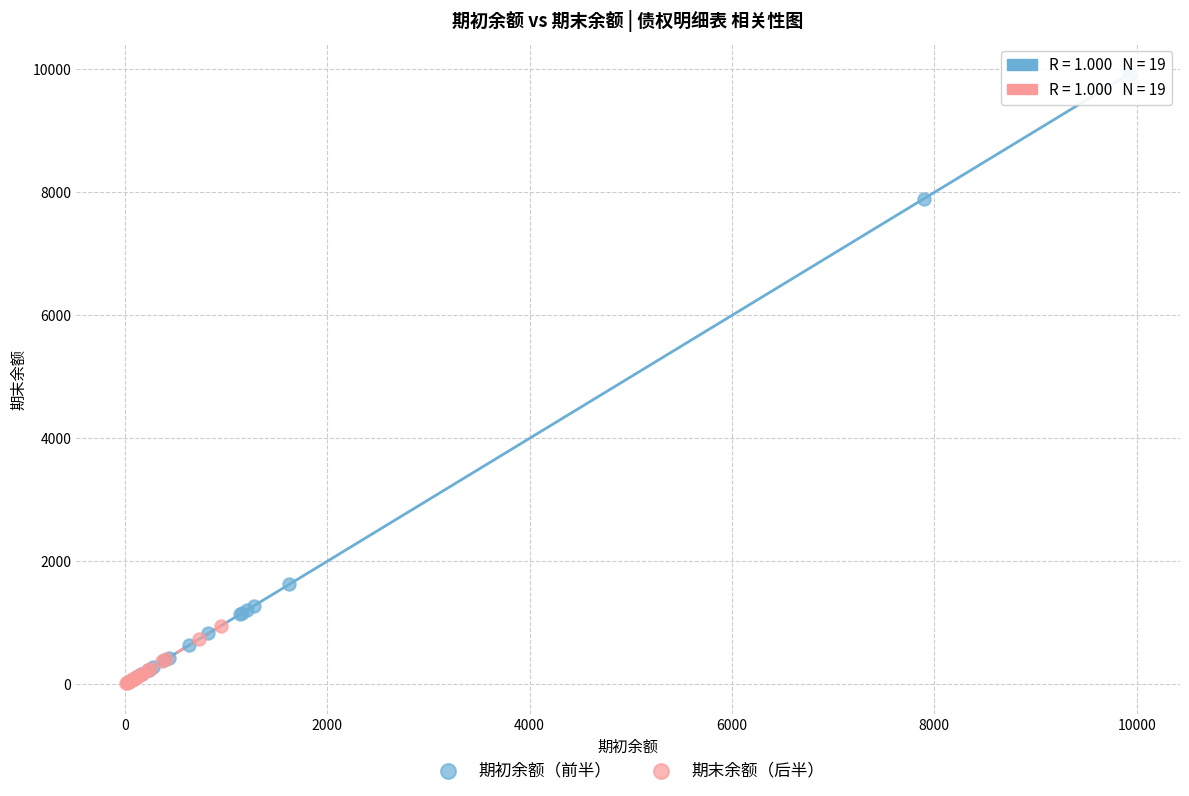

What are all the series names shown in the legend?

期初余额（前半）, 期末余额（后半）